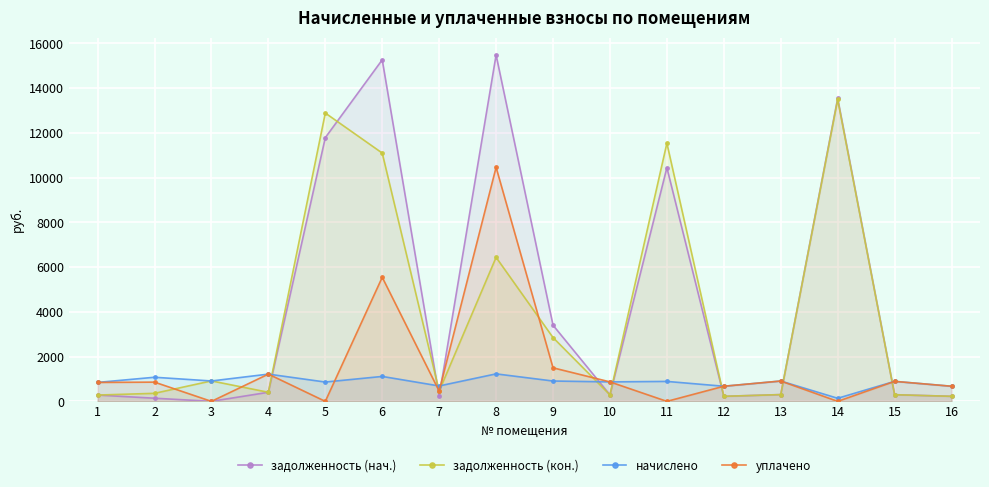

What is the average value of the задолженность (кон.) series?

3879.1